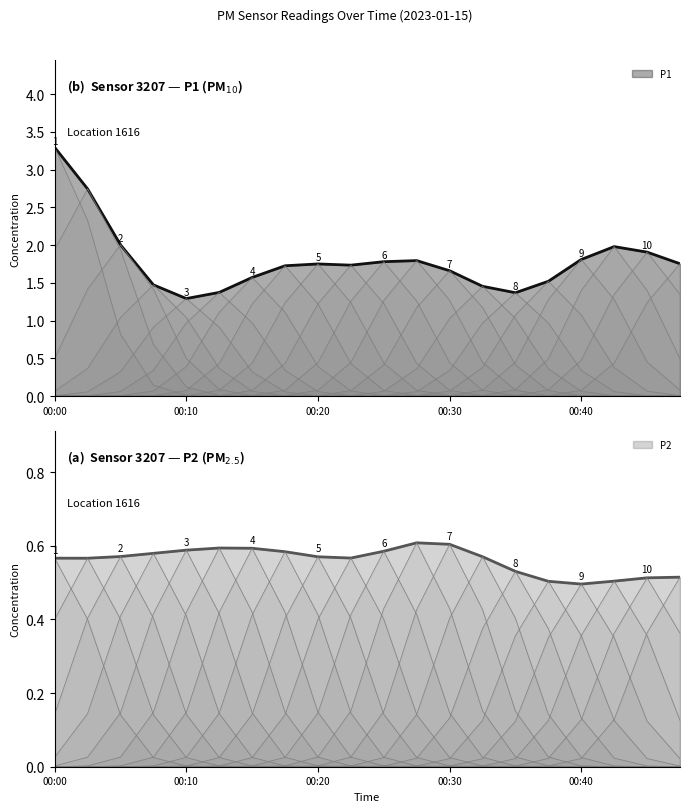

True or false: P2 and P1 cross at least once.

False